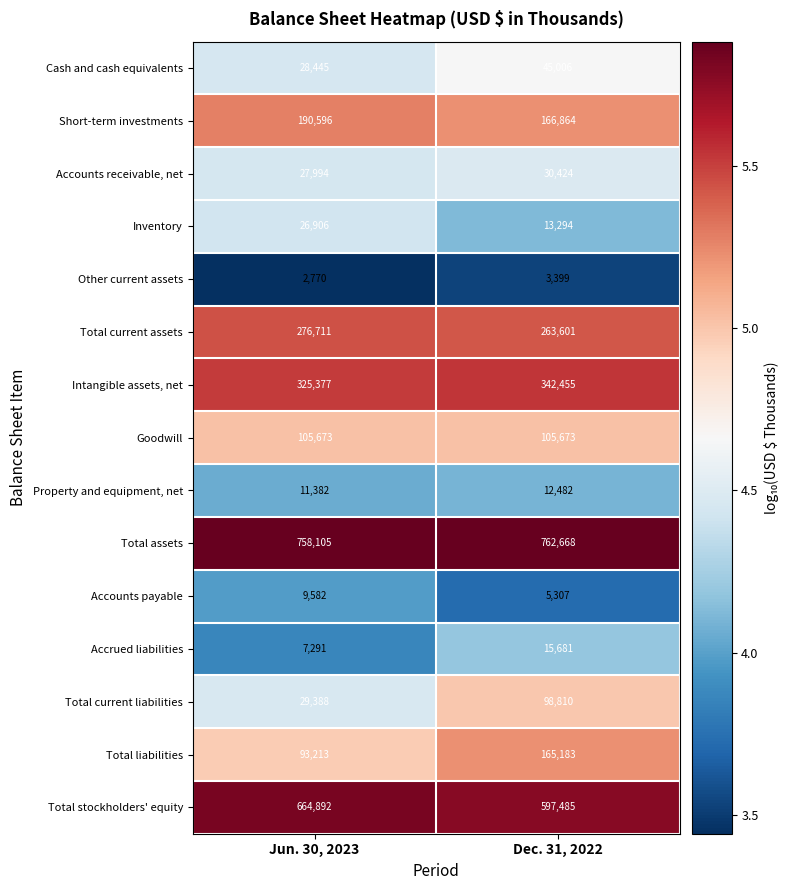

Rank the categories by Intangible assets, net value from highest to lowest.

Dec. 31, 2022, Jun. 30, 2023